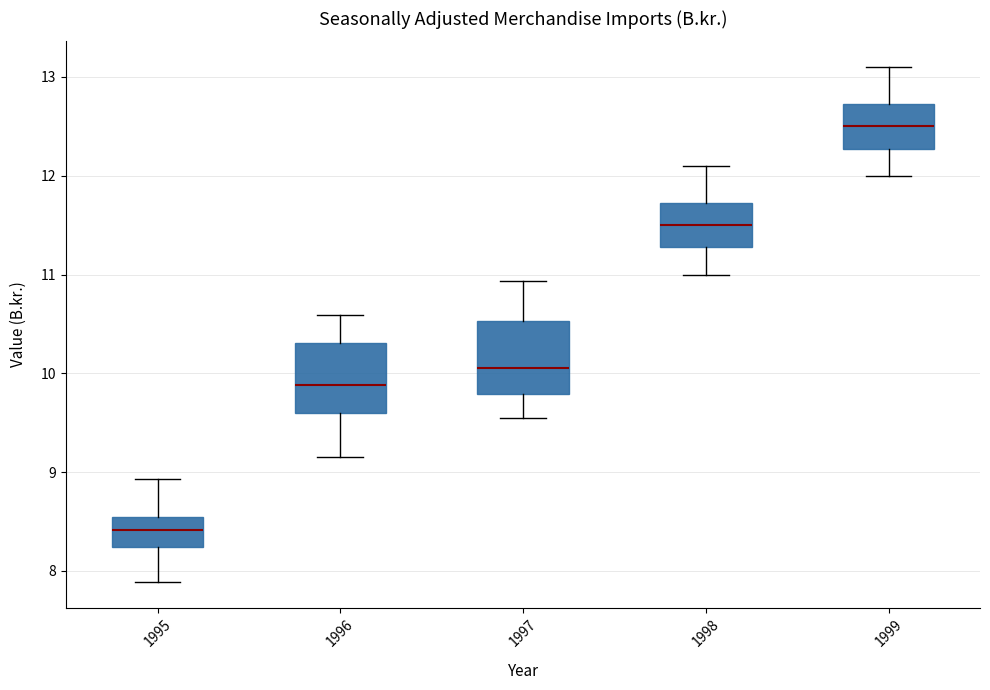

Which box's median line is the lowest?

1995